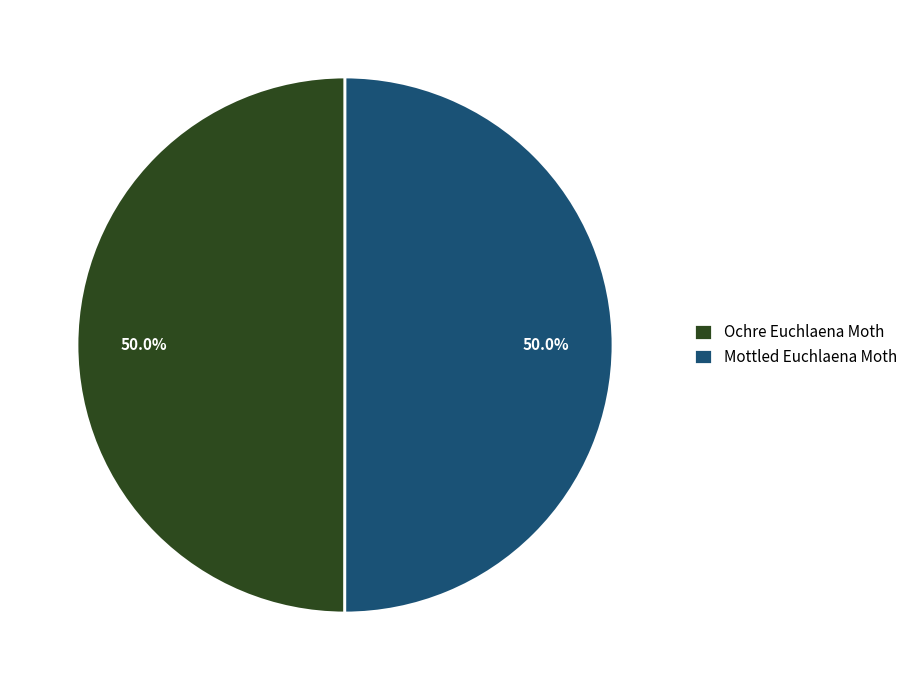

What percentage is the Mottled Euchlaena Moth slice, to the nearest percent?

50%